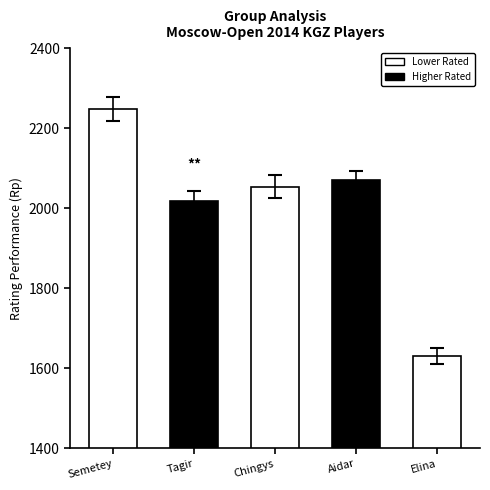

Are the bars horizontal?

No